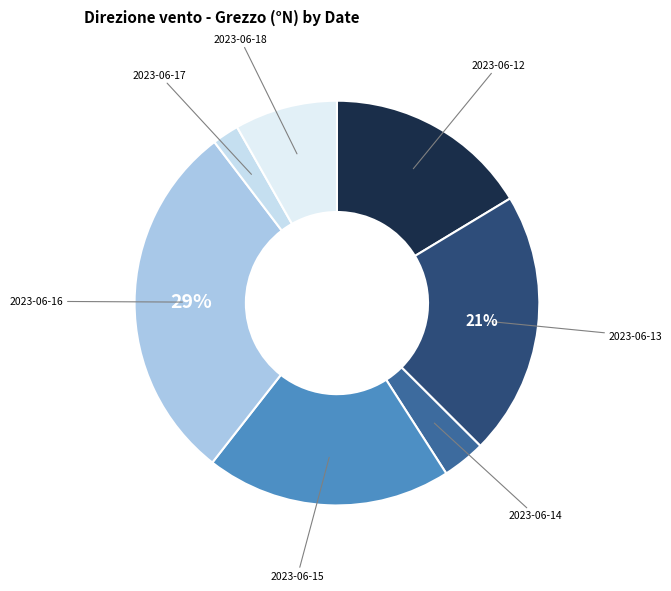

How many segments does this pie chart have?

7